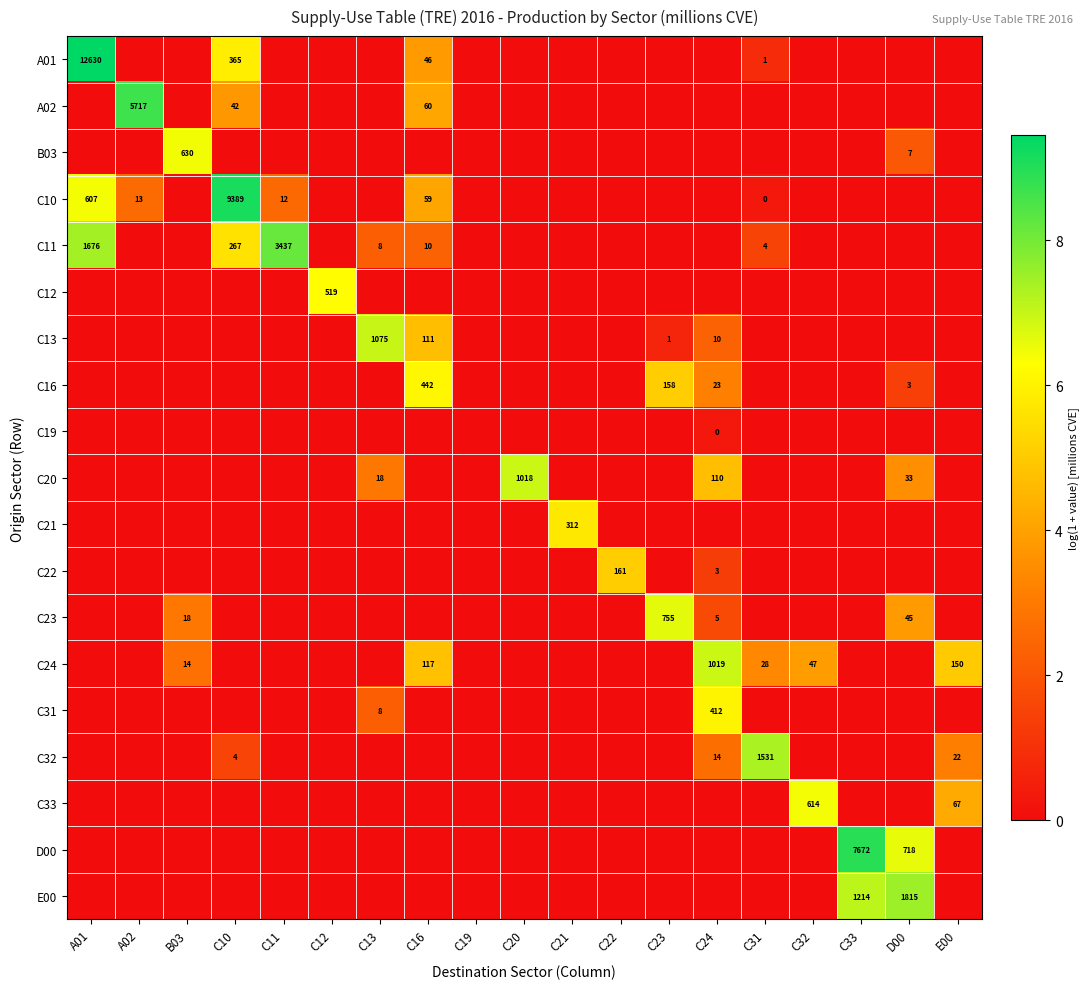

True or false: C23 has a value of 18 at B03.

True